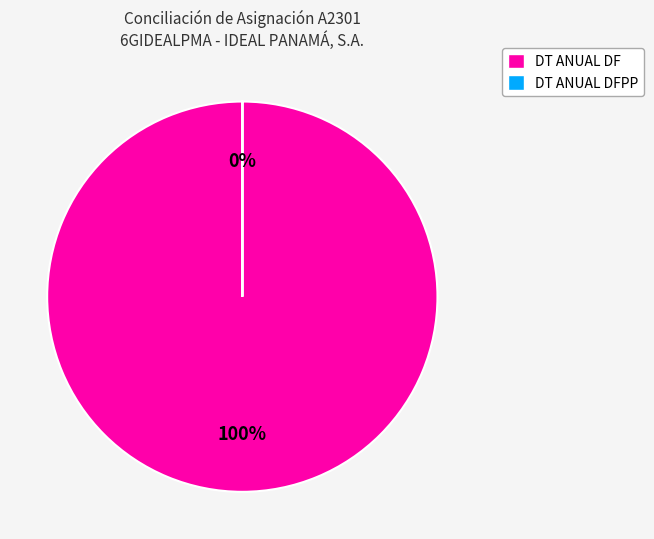

To the nearest percent, what portion does DT ANUAL DF (Cargo) represent?

100%